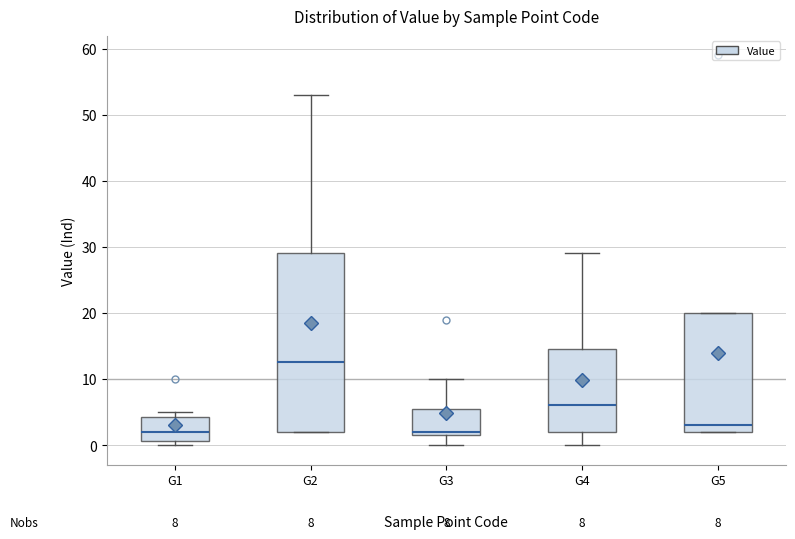

Which box is the tallest, from its lower edge to its upper edge?

G2